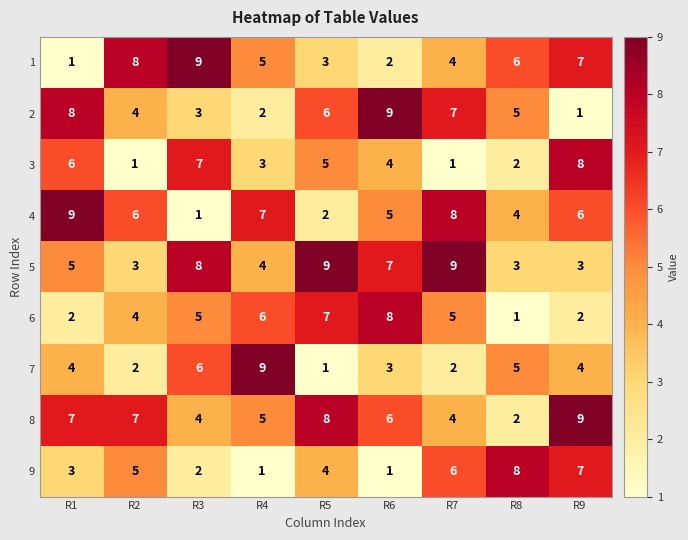

At which label does 2 reach its minimum?

R9